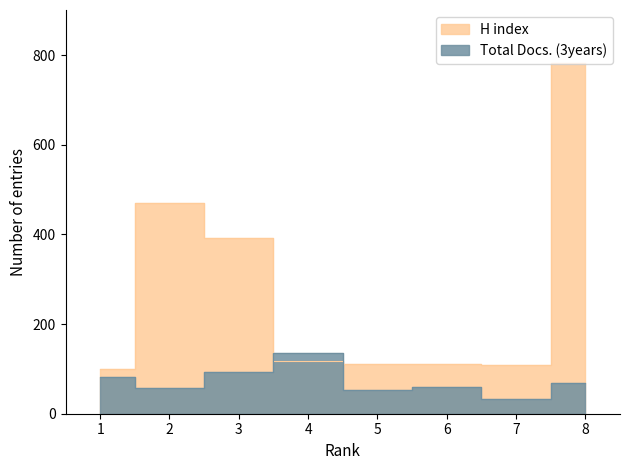

The H index series shows 111 at 6. True or false?

True